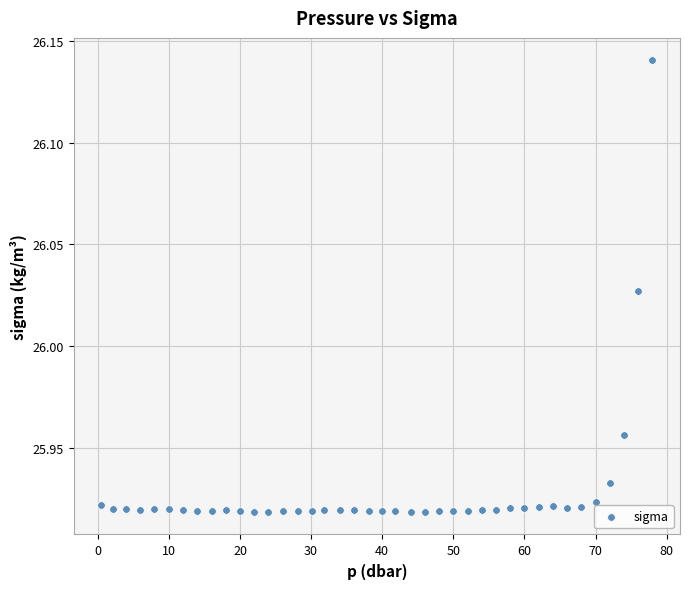

What is the range of X values (max minus min)?

77.5